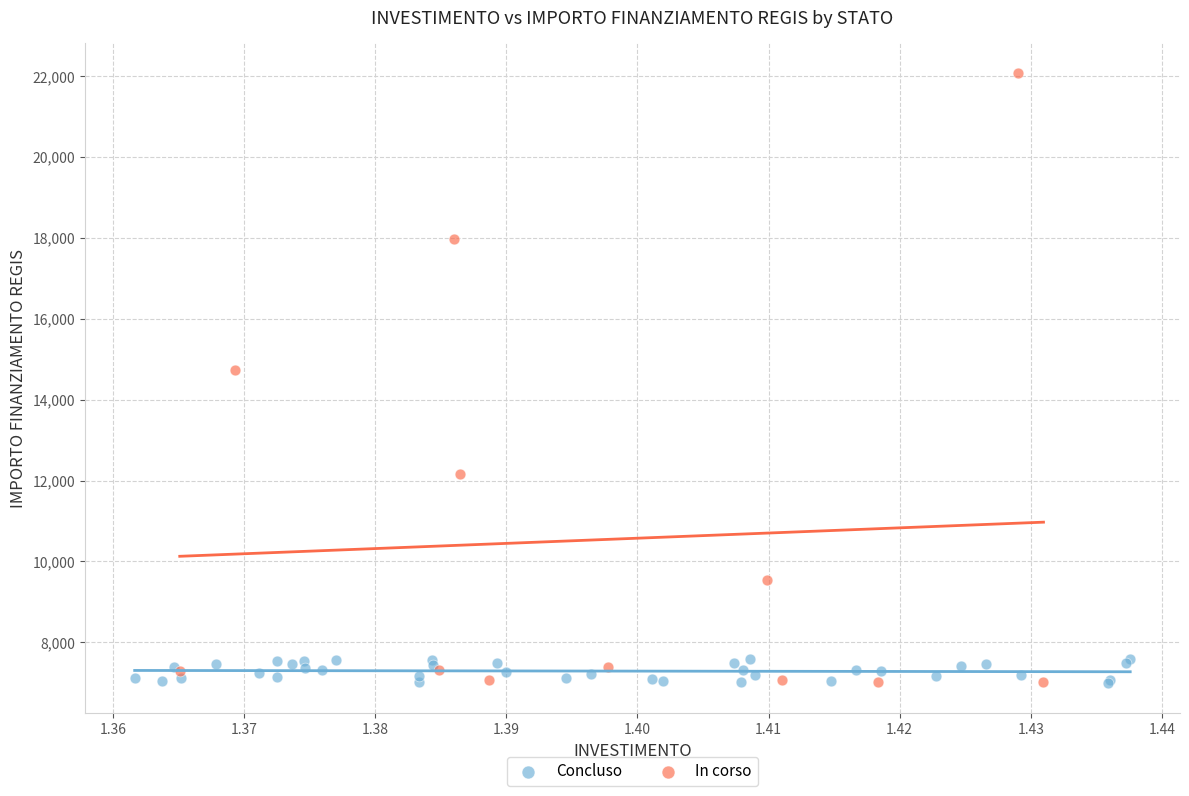

Which series contains the highest Y value?

In corso